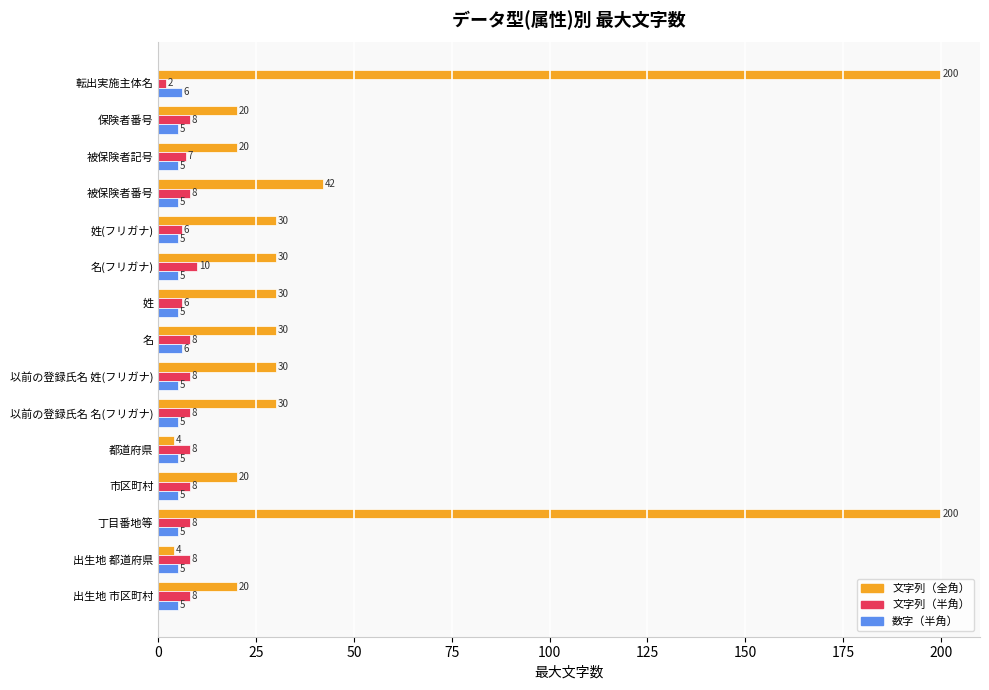

Rank the series by their maximum value, from highest to lowest.

文字列（全角）, 文字列（半角）, 数字（半角）